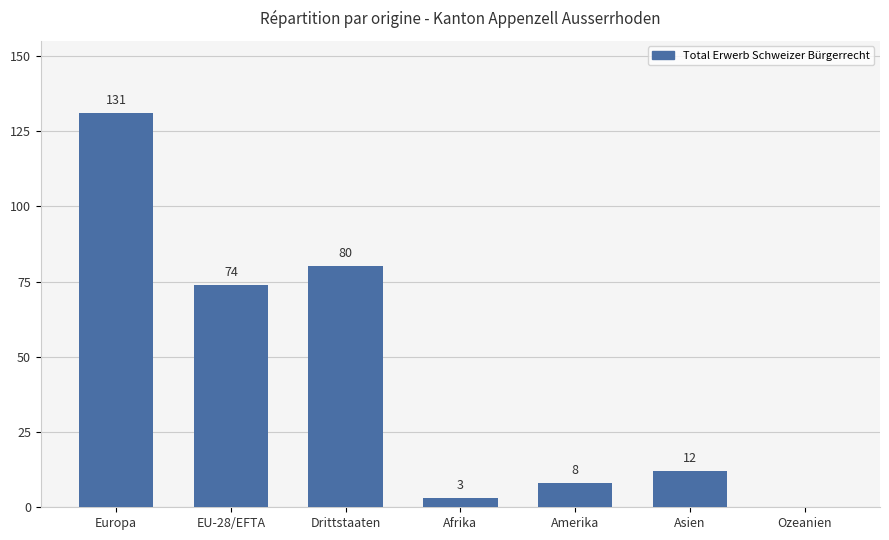

At which label is the value closest to 65?

EU-28/EFTA